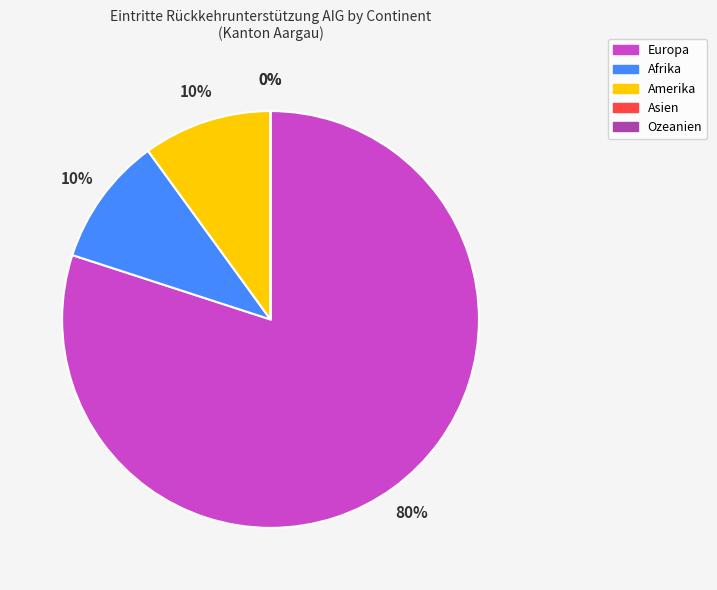

To the nearest percent, what is the combined percentage of Amerika and Afrika?

20%